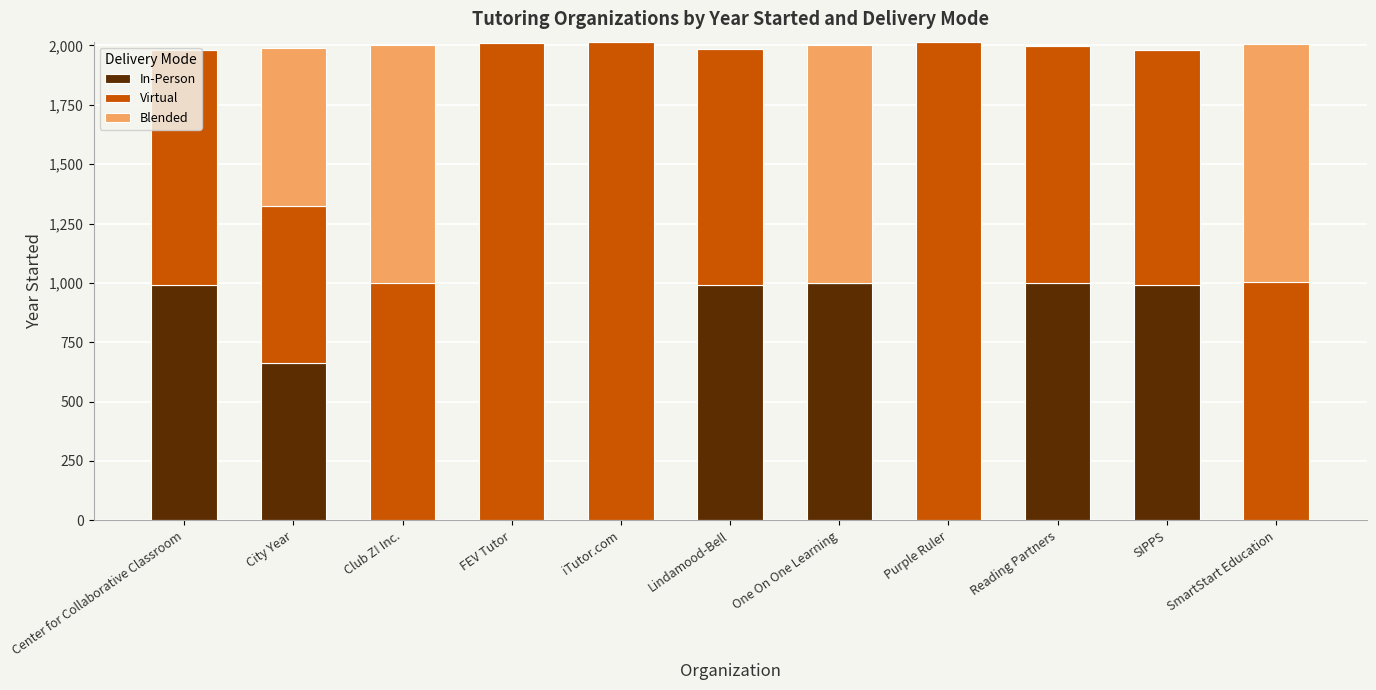

The In-Person series shows 990.0 at SIPPS. True or false?

True